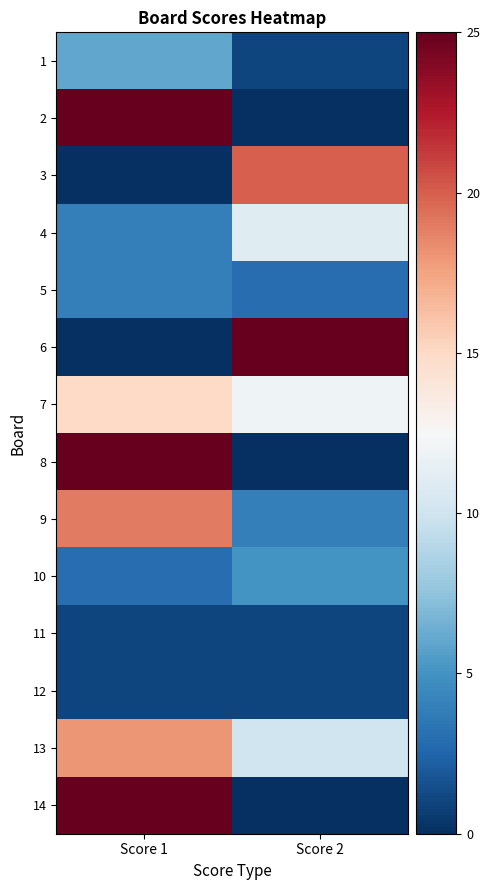

Between Score 1 and Score 2, which is larger?

Score 1